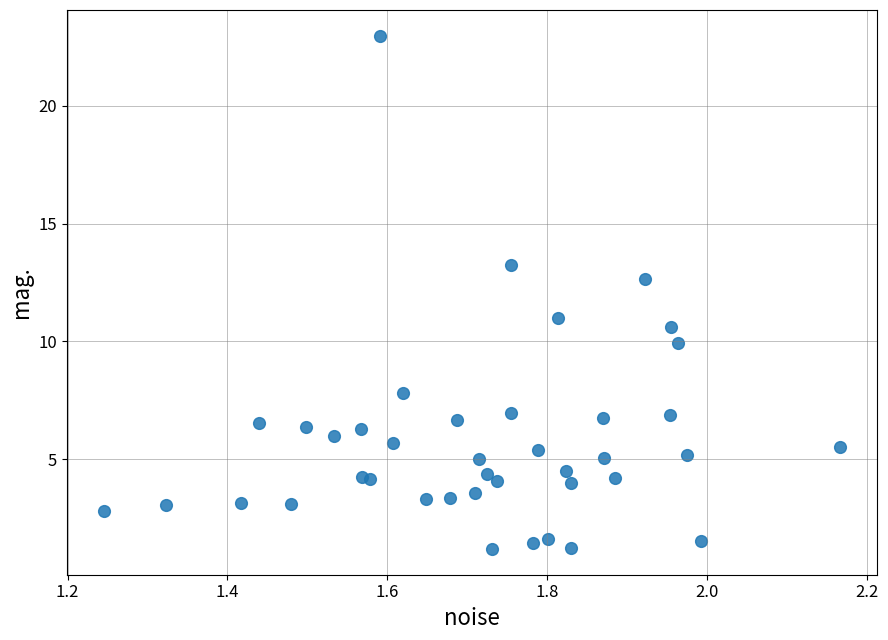

What is the range of X values (max minus min)?

0.9